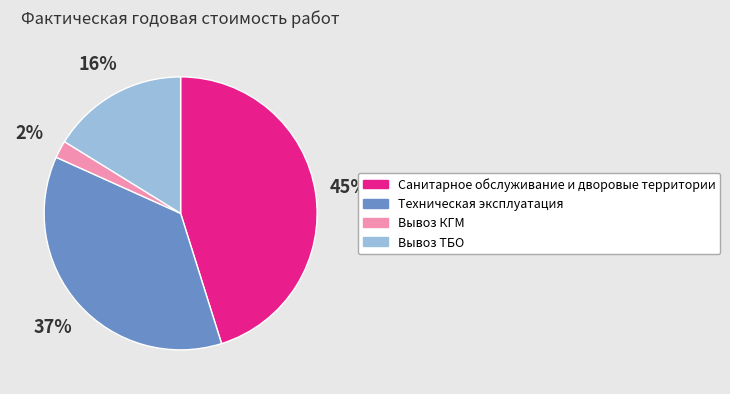

Is there a majority slice in this chart?

No